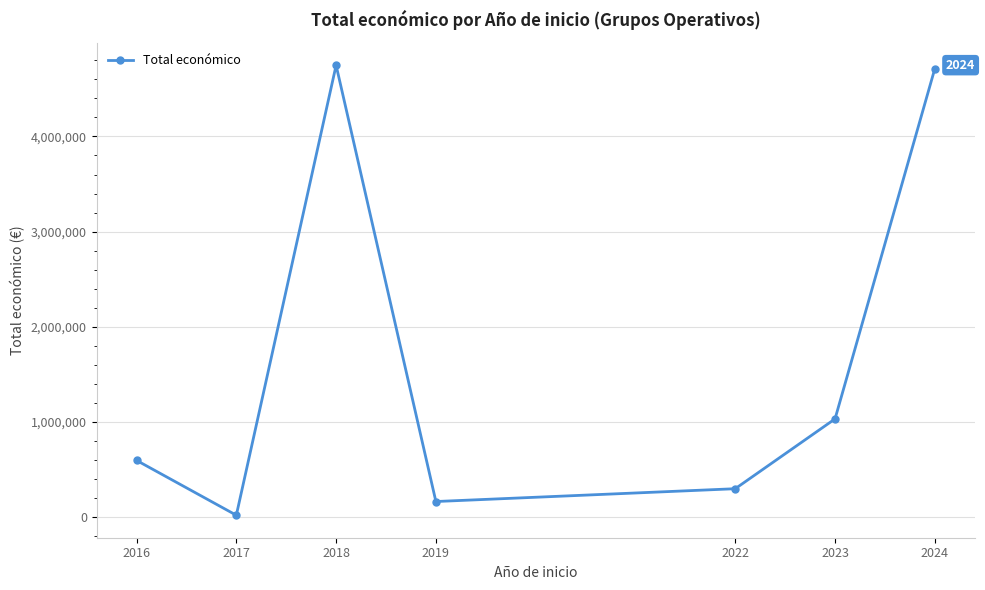

Between 2023 and 2019, which is larger?

2023